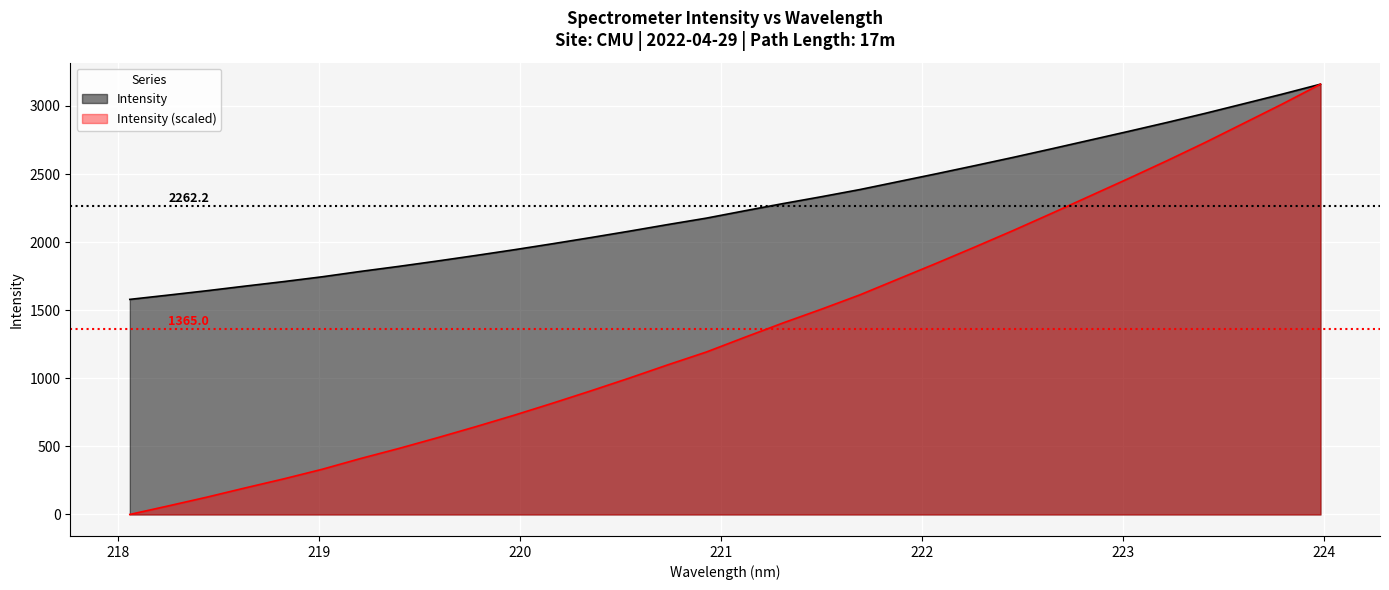

What is the change in value from 221.4993 to 221.8812?

+110.8